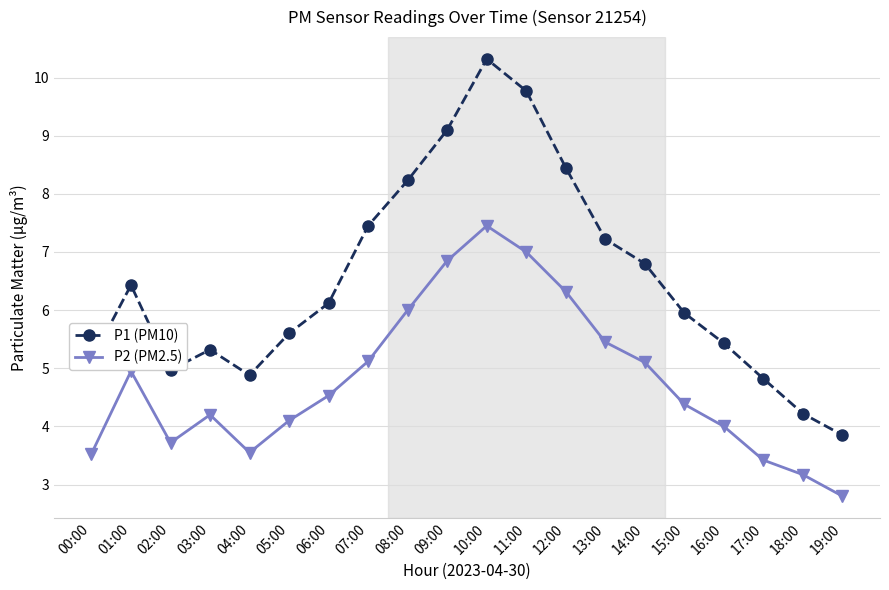

Is the value of P2 (PM2.5) at 17:00 greater than the value of P1 (PM10) at 14:00?

No